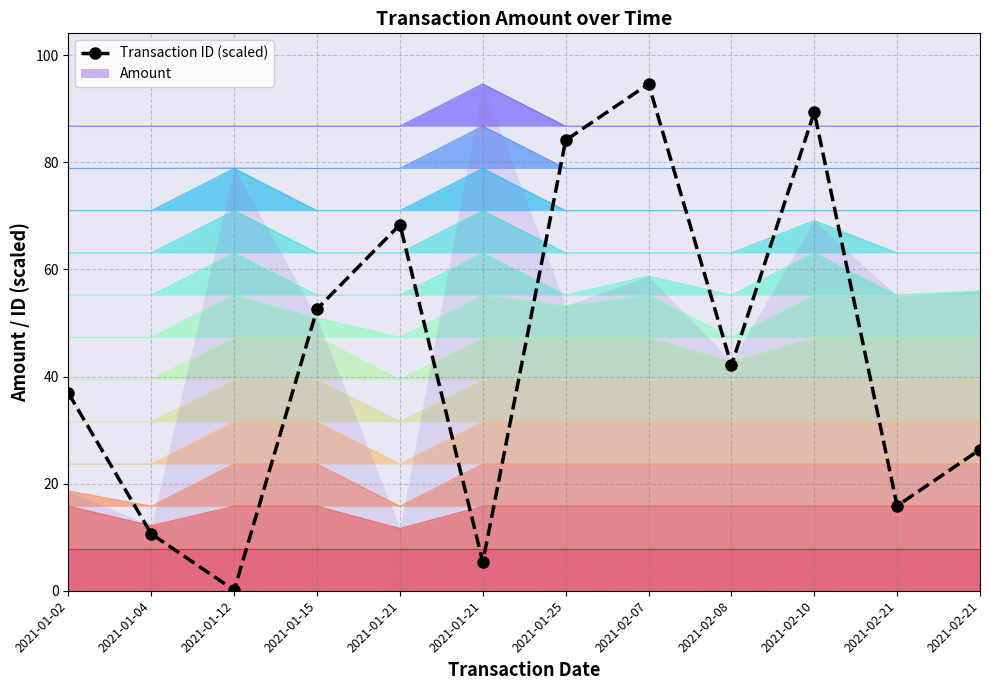

What is the greatest value displayed?

94.6